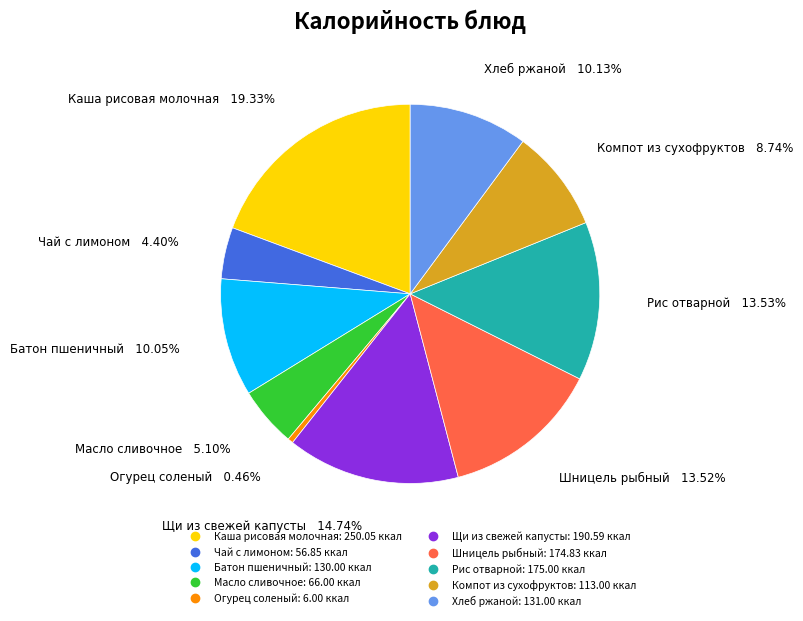

Which slice is the largest?

Каша рисовая молочная